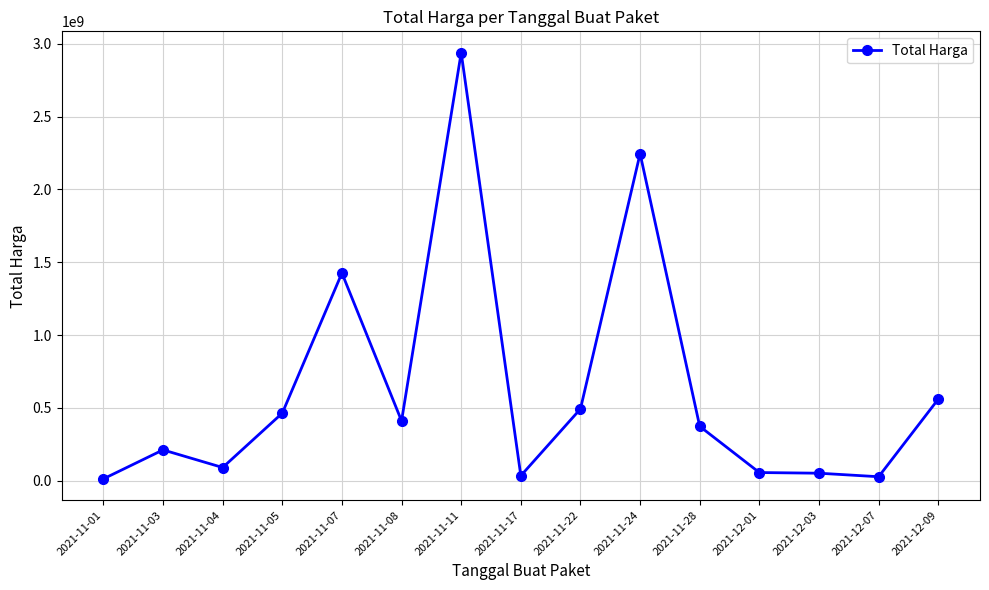

Is it true that the value at 2021-11-17 is 34292000?

True